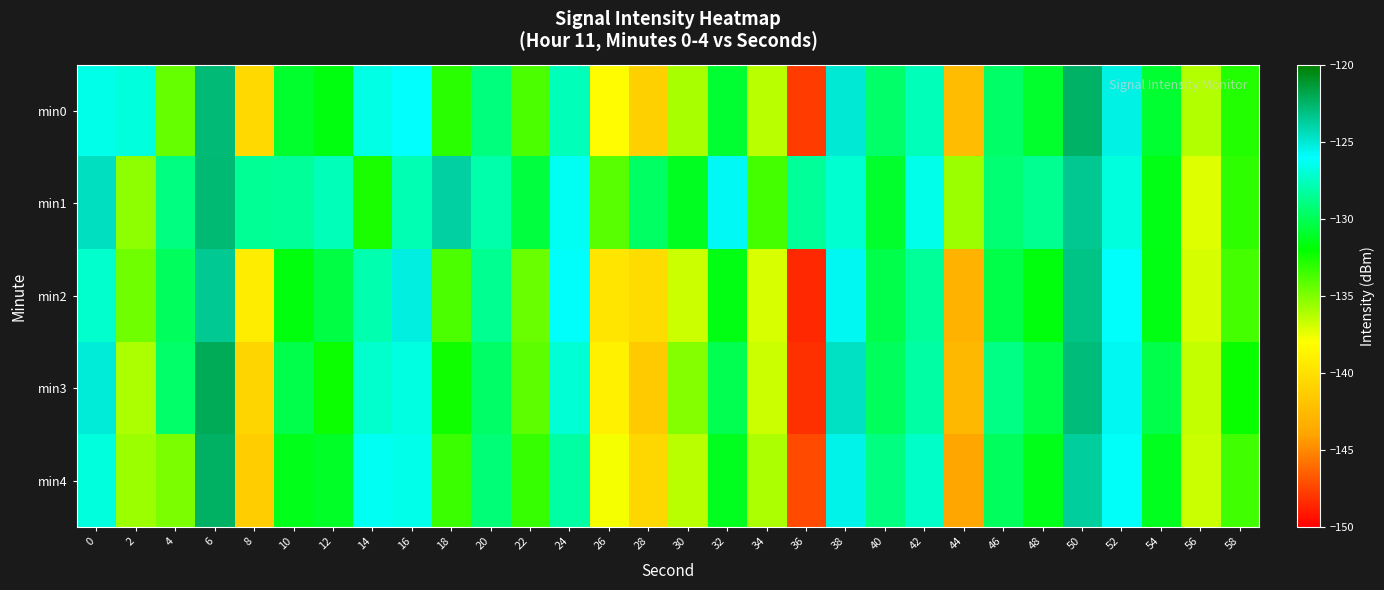

Reading left to right, list all the values displayed in this chart.

min0: 0=-126.5	2=-126.9	4=-134.4	6=-122.8	8=-140.5	10=-130.9	12=-131.6	14=-126.6	16=-126.1	18=-133.0	20=-129.0	22=-133.8	24=-127.6	26=-138.2	28=-141.1	30=-135.9	32=-130.8	34=-136.4	36=-147.8	38=-125.0	40=-129.5	42=-127.6	44=-142.4	46=-129.6	48=-131.0	50=-122.5	52=-125.4	54=-130.9	56=-136.2	58=-132.8
min1: 0=-124.5	2=-135.3	4=-129.0	6=-122.7	8=-128.5	10=-128.4	12=-127.6	14=-132.6	16=-127.8	18=-123.8	20=-128.0	22=-130.5	24=-126.3	26=-134.1	28=-129.7	30=-131.2	32=-125.8	34=-133.6	36=-128.4	38=-127.1	40=-130.9	42=-126.5	44=-135.7	46=-129.3	48=-128.6	50=-123.4	52=-126.8	54=-131.5	56=-137.2	58=-133.1
min2: 0=-127.2	2=-134.6	4=-129.8	6=-123.5	8=-139.2	10=-131.7	12=-130.4	14=-127.9	16=-125.3	18=-133.8	20=-128.6	22=-134.5	24=-126.1	26=-139.7	28=-140.3	30=-136.8	32=-131.6	34=-137.1	36=-148.5	38=-125.7	40=-130.2	42=-128.4	44=-143.1	46=-130.3	48=-131.7	50=-123.2	52=-126.1	54=-131.6	56=-137.0	58=-133.6
min3: 0=-125.1	2=-136.0	4=-129.5	6=-122.1	8=-140.8	10=-130.2	12=-132.3	14=-127.2	16=-126.7	18=-132.4	20=-129.6	22=-134.2	24=-127.0	26=-138.9	28=-141.5	30=-135.1	32=-130.1	34=-136.8	36=-148.2	38=-124.6	40=-129.8	42=-128.1	44=-142.7	46=-128.9	48=-130.3	50=-122.9	52=-125.7	54=-130.2	56=-136.6	58=-132.2
min4: 0=-126.8	2=-135.7	4=-134.9	6=-122.4	8=-141.3	10=-131.4	12=-131.1	14=-126.3	16=-126.5	18=-133.4	20=-129.2	22=-133.3	24=-128.2	26=-137.8	28=-140.6	30=-136.4	32=-131.3	34=-136.0	36=-147.3	38=-125.5	40=-129.0	42=-127.3	44=-143.8	46=-129.8	48=-131.4	50=-123.7	52=-126.2	54=-131.3	56=-136.7	58=-133.5